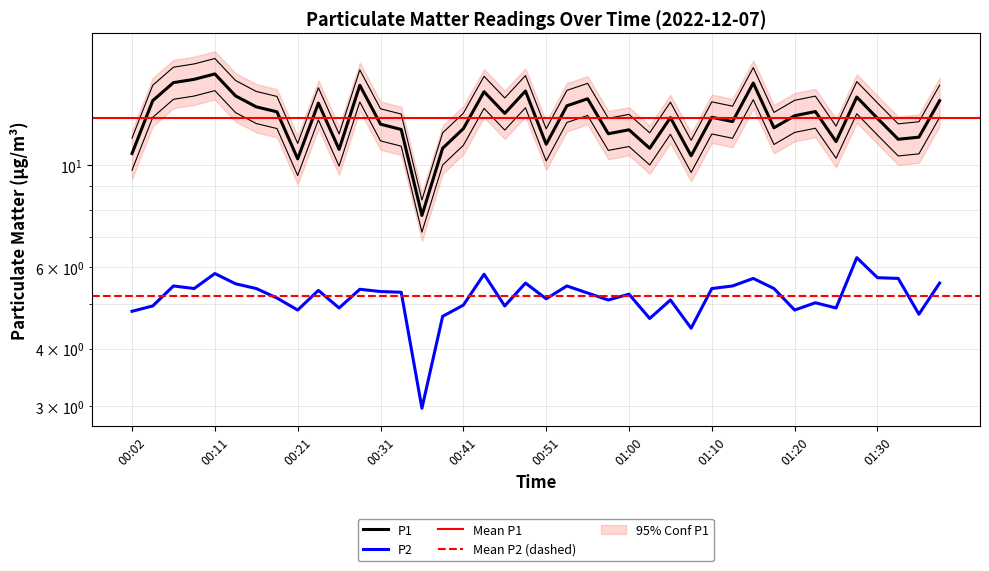

Does the chart have visible grid lines?

Yes